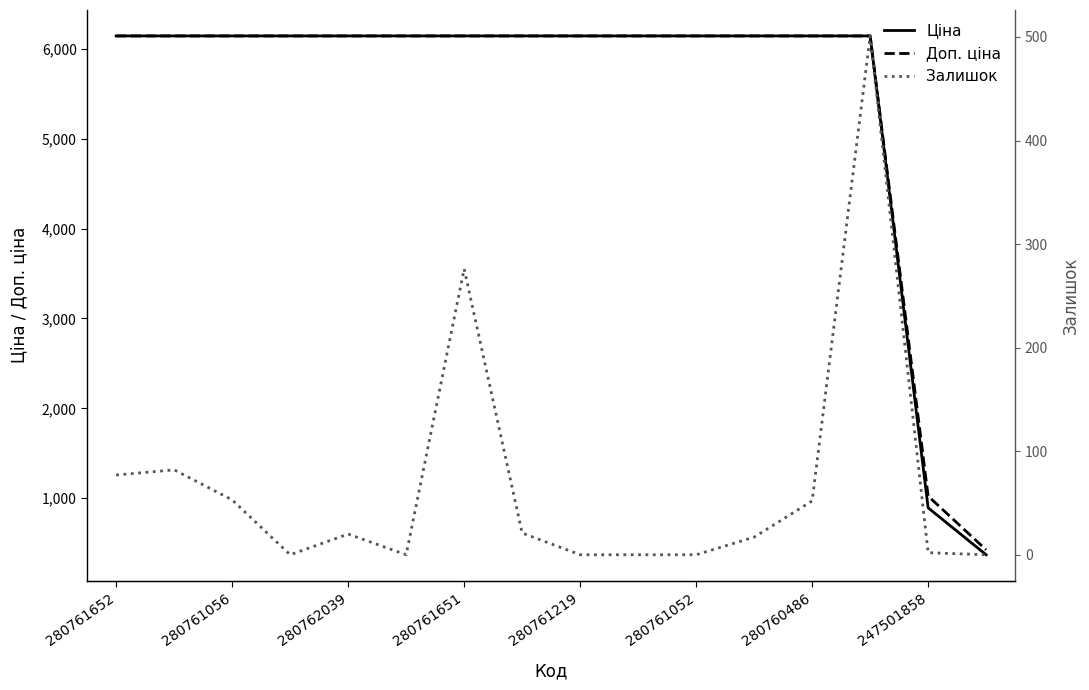

True or false: Доп. ціна and Залишок intersect in this chart.

False